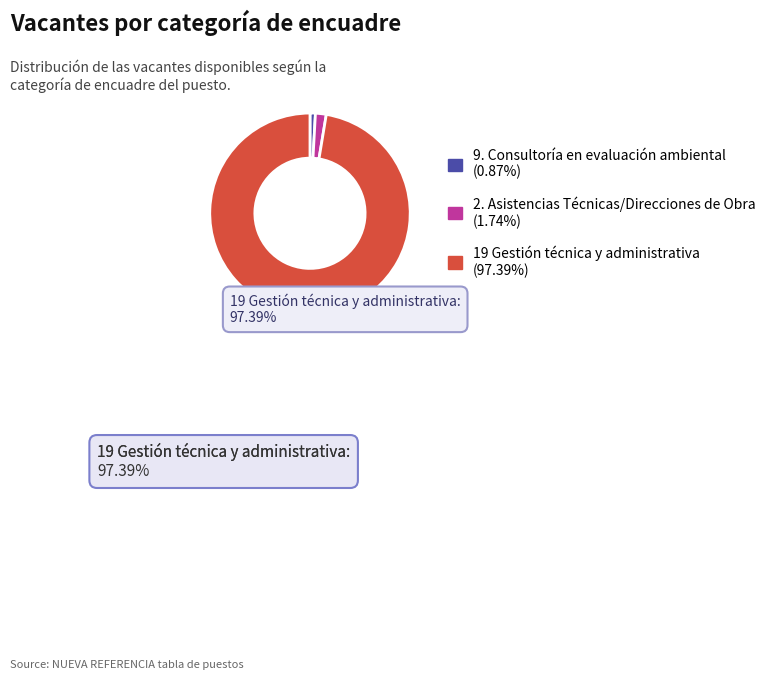

Is there any slice that represents more than half of the pie?

Yes